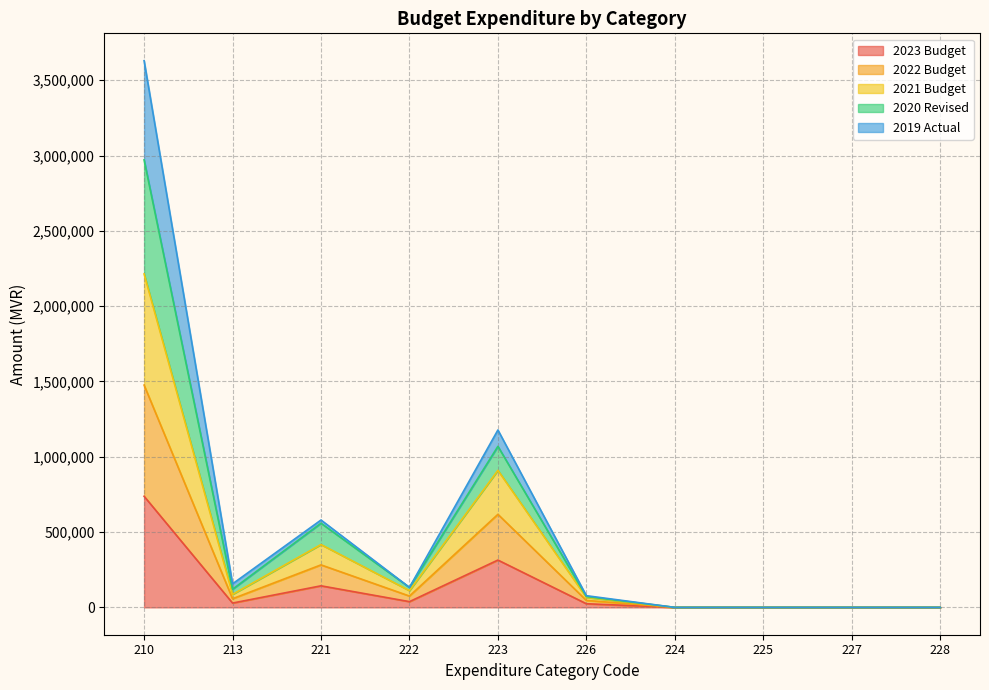

True or false: 2020 Revised and 2021 Budget intersect in this chart.

False